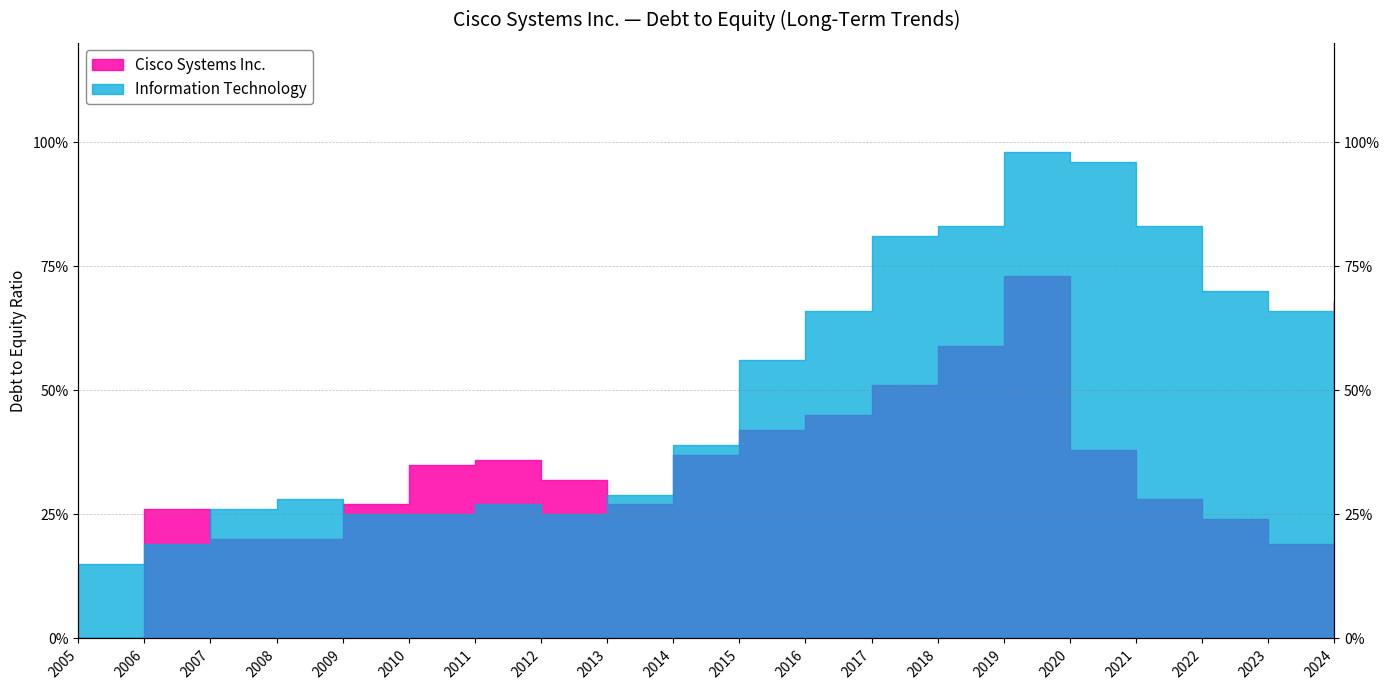

What is the maximum value for Cisco Systems Inc.?

0.7